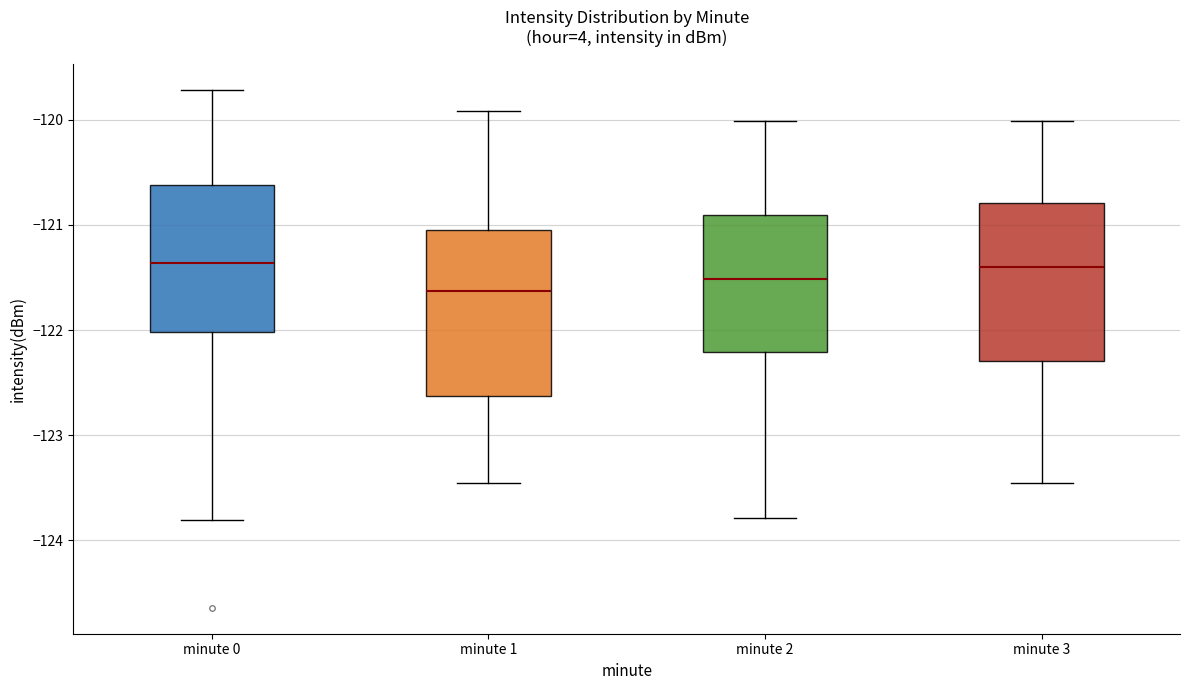

Reading left to right, read every box against the y-axis: the position of its median line, the range the box covers, and the ends of its whiskers. The values are not printed on the chart, so give them approximately, as read against the axis.

minute 0: median -121.4, box -122.0 to -120.6, whiskers -123.8 to -119.7
minute 1: median -121.6, box -122.6 to -121.0, whiskers -123.5 to -119.9
minute 2: median -121.5, box -122.2 to -120.9, whiskers -123.8 to -120.0
minute 3: median -121.4, box -122.3 to -120.8, whiskers -123.5 to -120.0